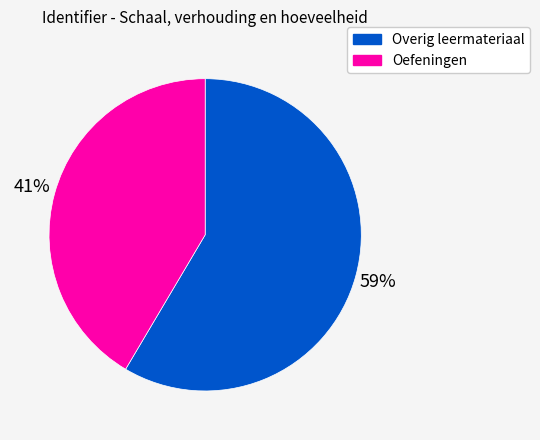

To the nearest percent, what is the average slice percentage?

50%